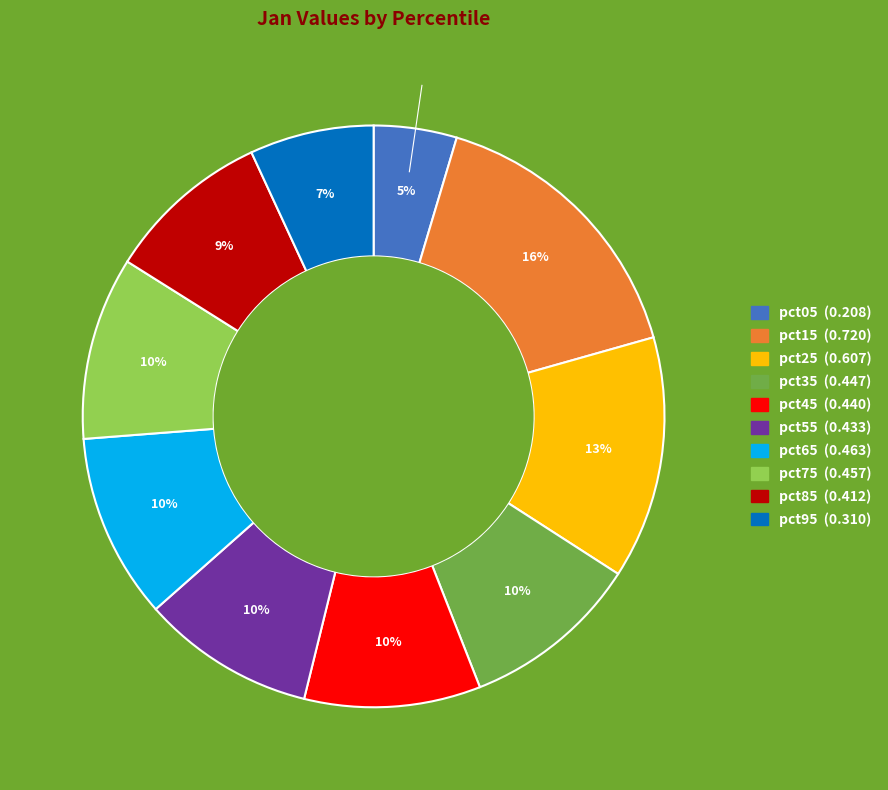

How many slices are in this pie chart?

10